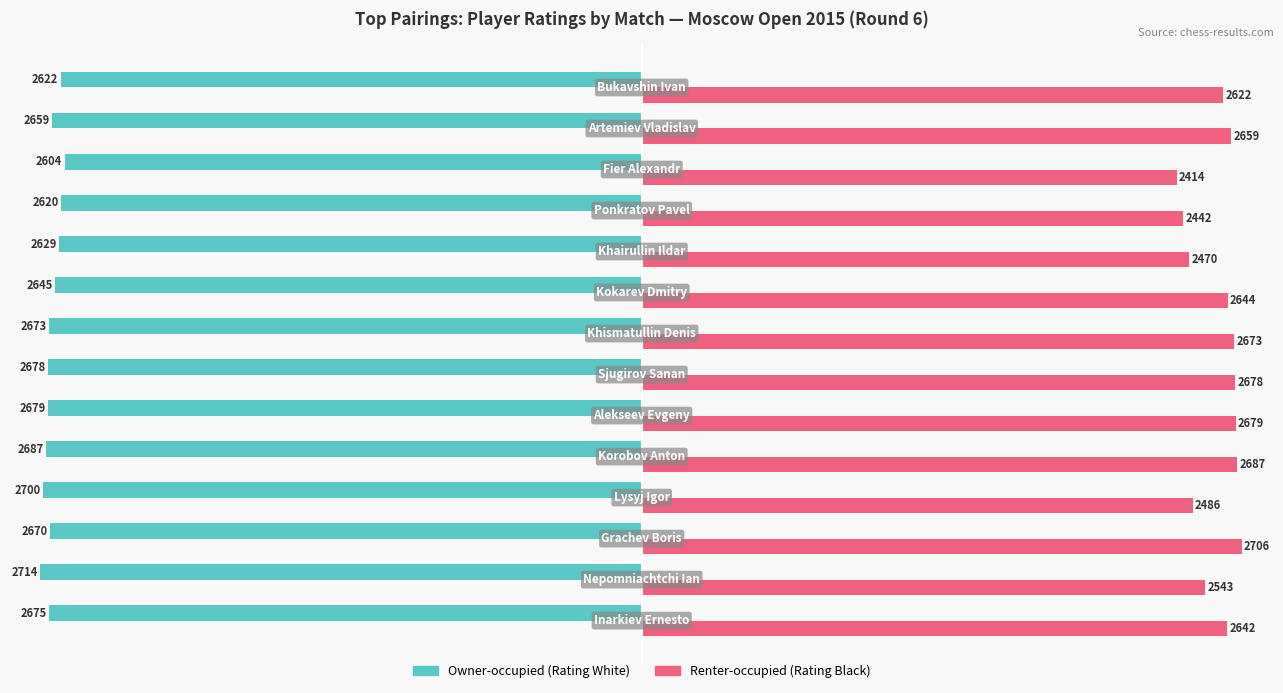

Which series has the largest range (max minus min)?

Renter-occupied (Rating Black)